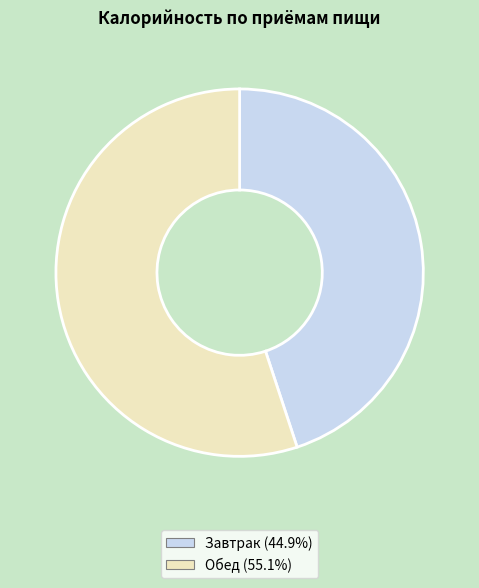

How many slices are in this pie chart?

2